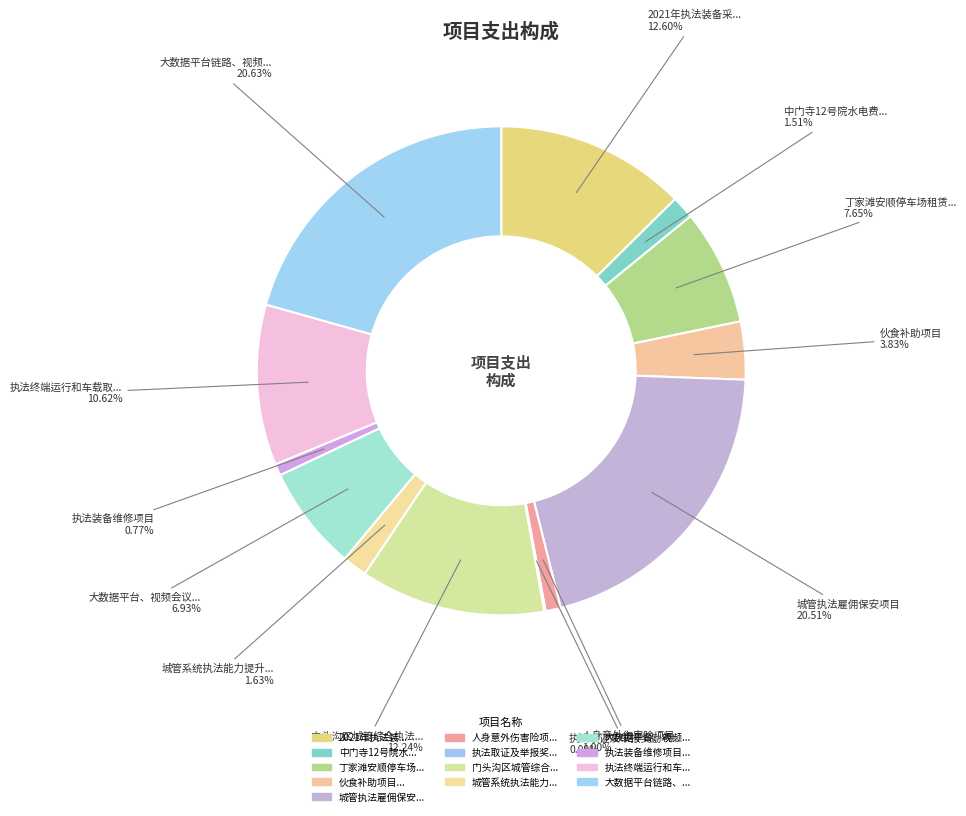

Which category has the smallest portion of the pie?

执法取证及举报奖励项目